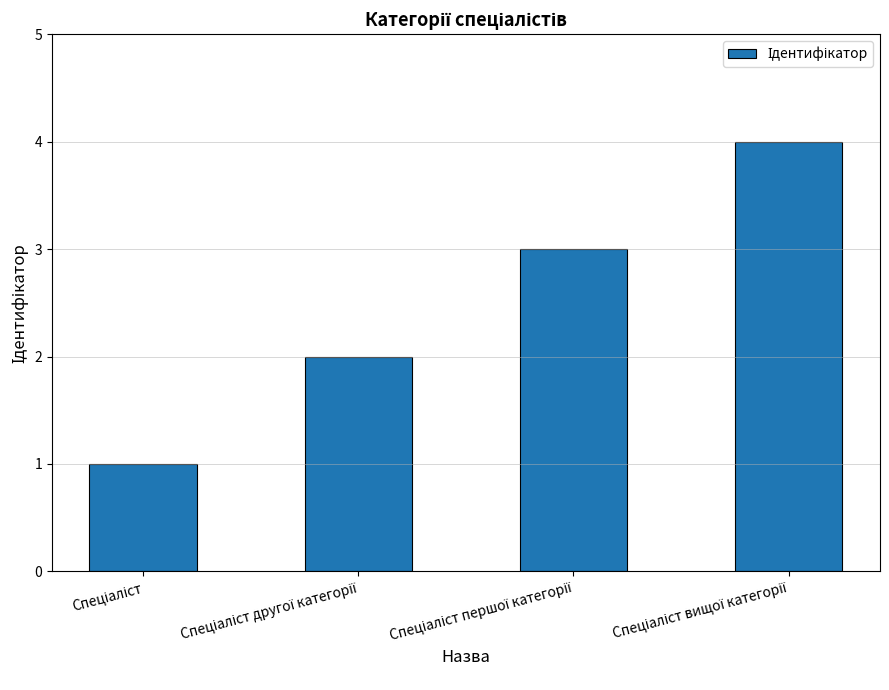

What is the maximum value shown in the chart?

4